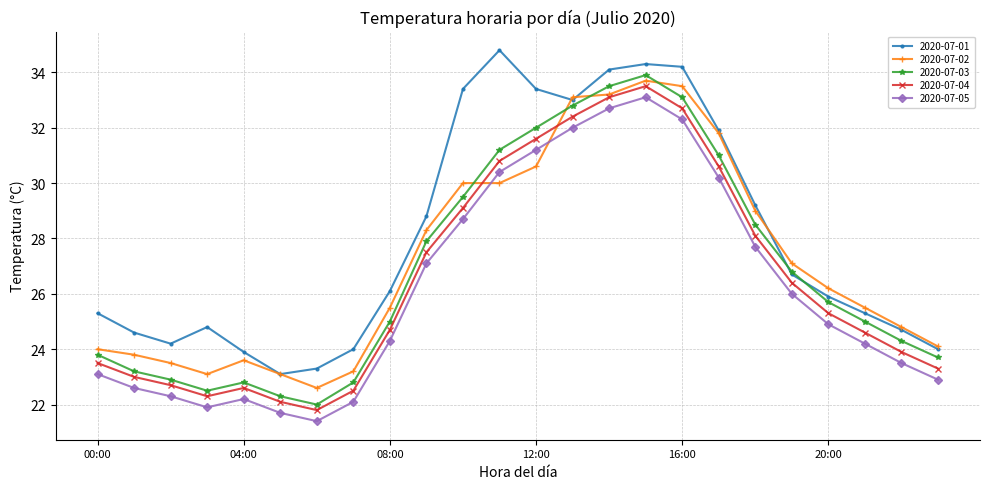

What is the value of the 2020-07-05 point at the 9th from the left?

24.3